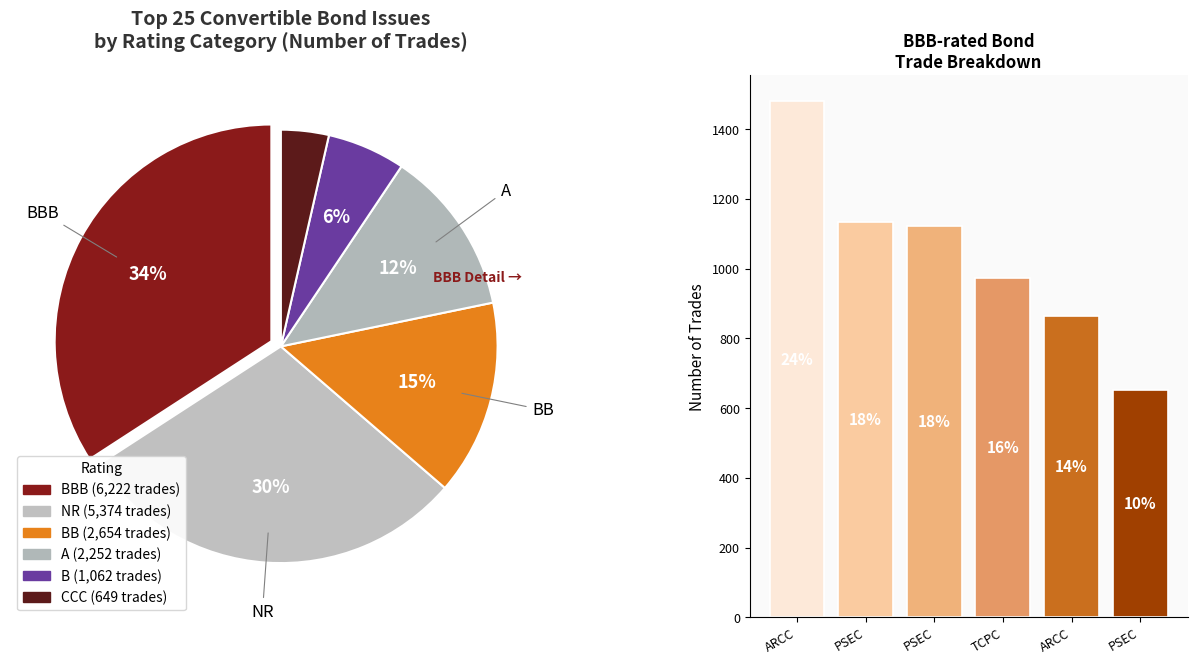

How many segments does this pie chart have?

6